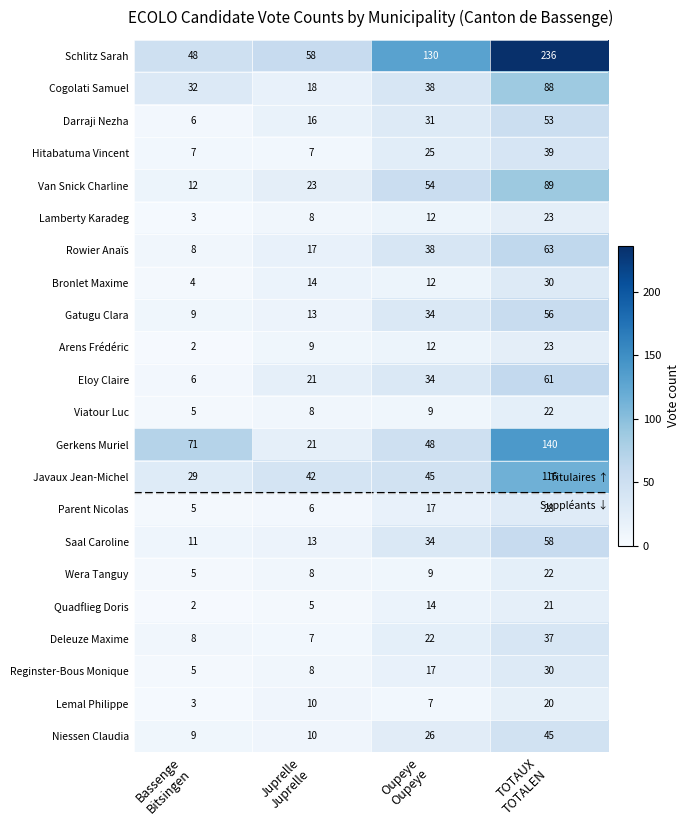

At which category is the sum across all series the highest?

TOTAUX
TOTALEN